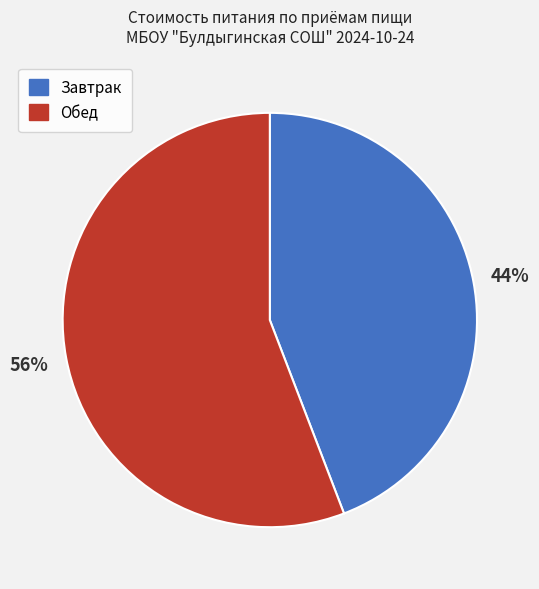

To the nearest percent, what is the difference between the largest and smallest slice percentages?

12%